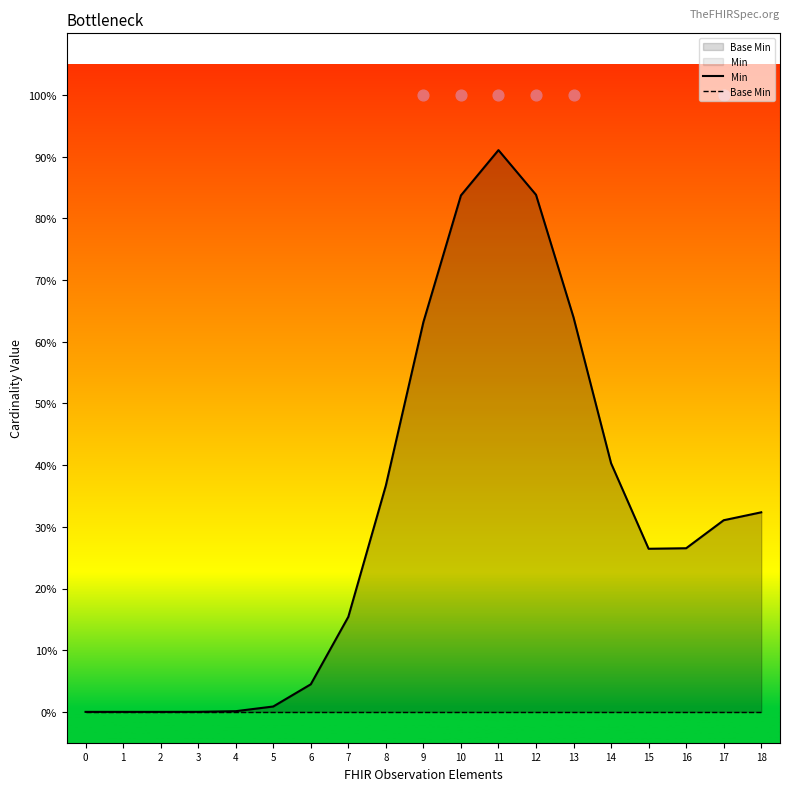

Which series has the largest Y range (max minus min)?

Min